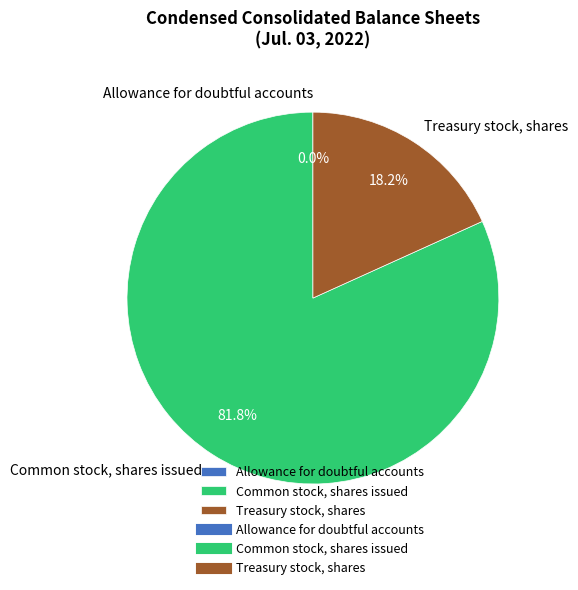

Which category accounts for the majority?

Common stock, shares issued